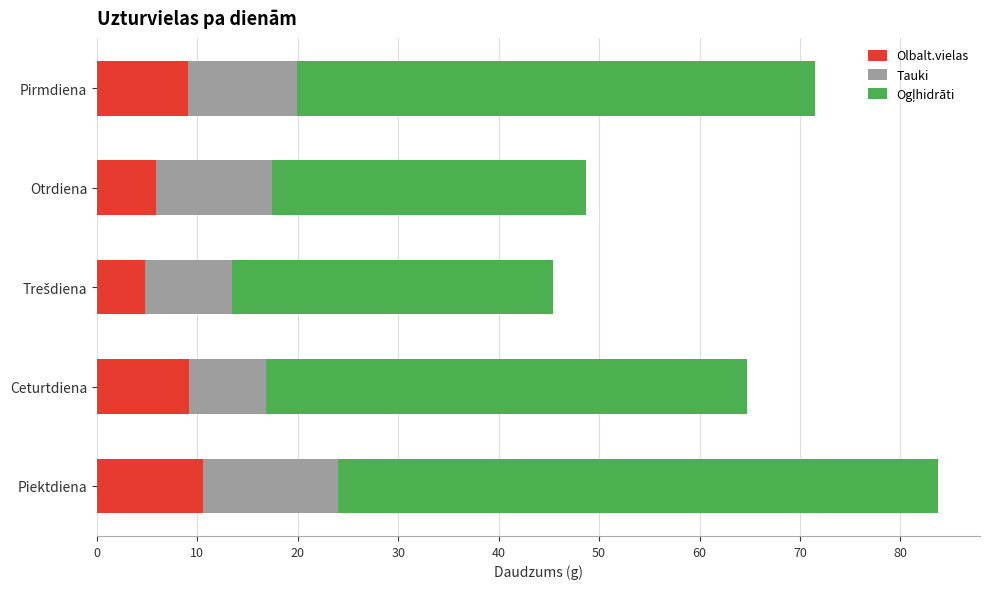

What is the difference between the maximum and minimum values in the Olbalt.vielas series?

5.8